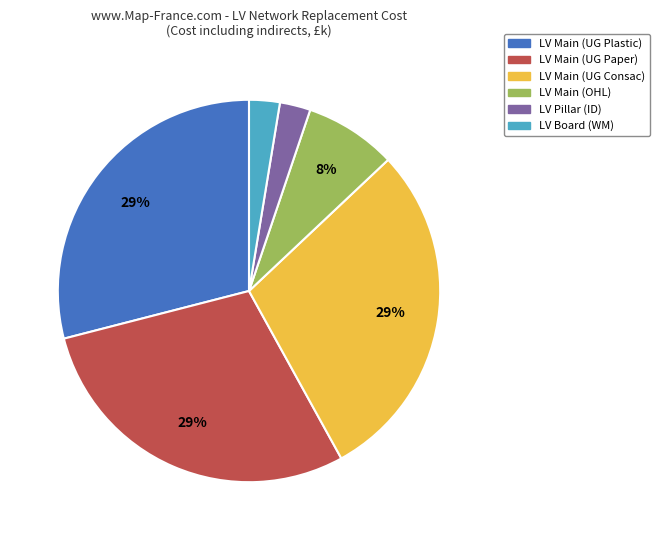

To the nearest percent, what is the average slice percentage?

17%